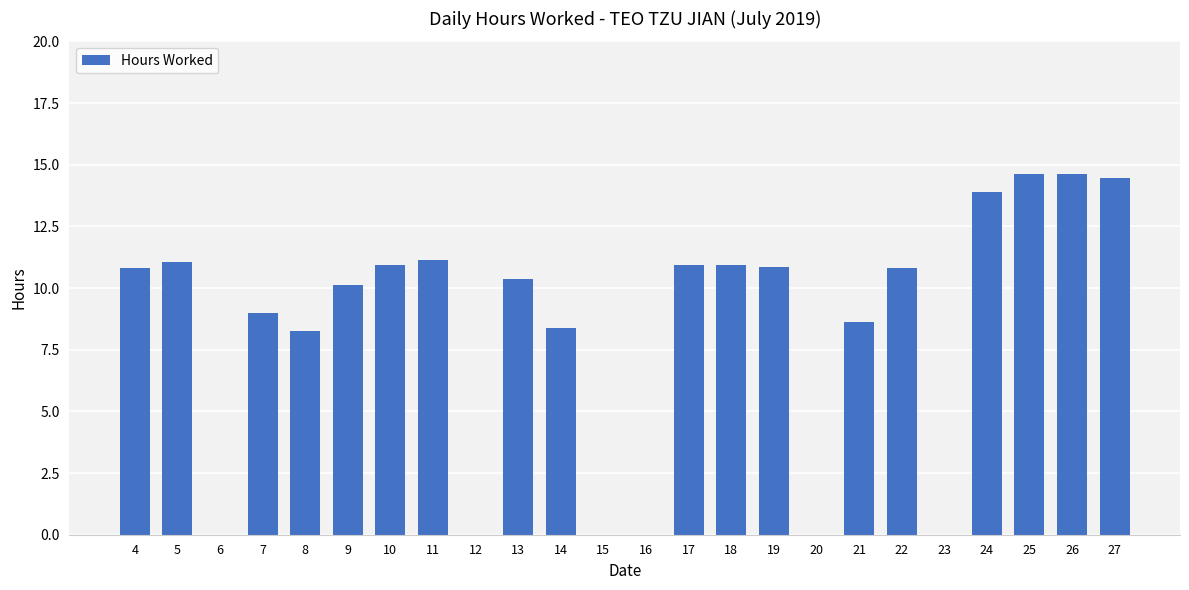

How many data points does each series have?

24